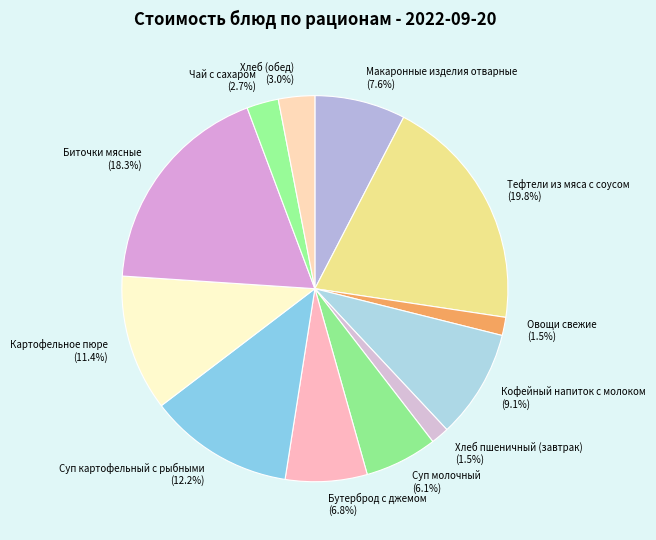

Does Биточки мясные (18.3%) represent more than half of the total?

No